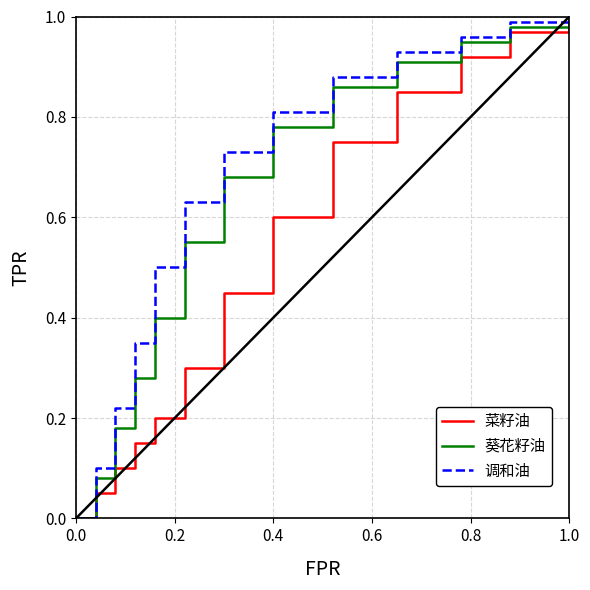

List the series in order of their overall mean, highest first.

调和油, 葵花籽油, 菜籽油